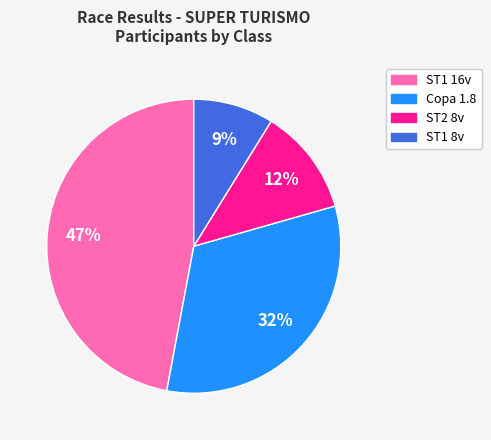

Does Copa 1.8 represent more than half of the total?

No